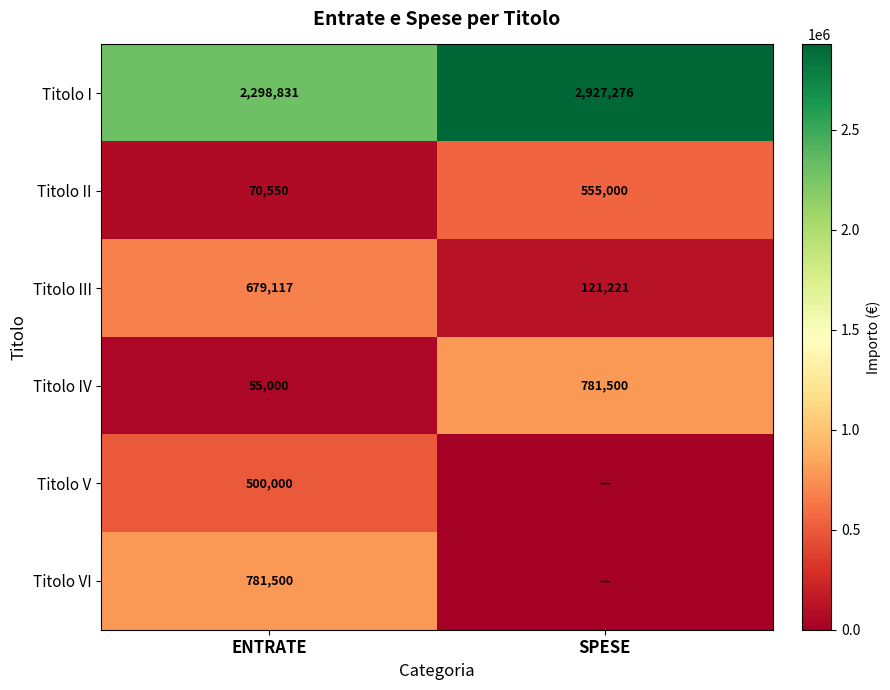

What is the difference between the Titolo IV values at ENTRATE and SPESE?

726500